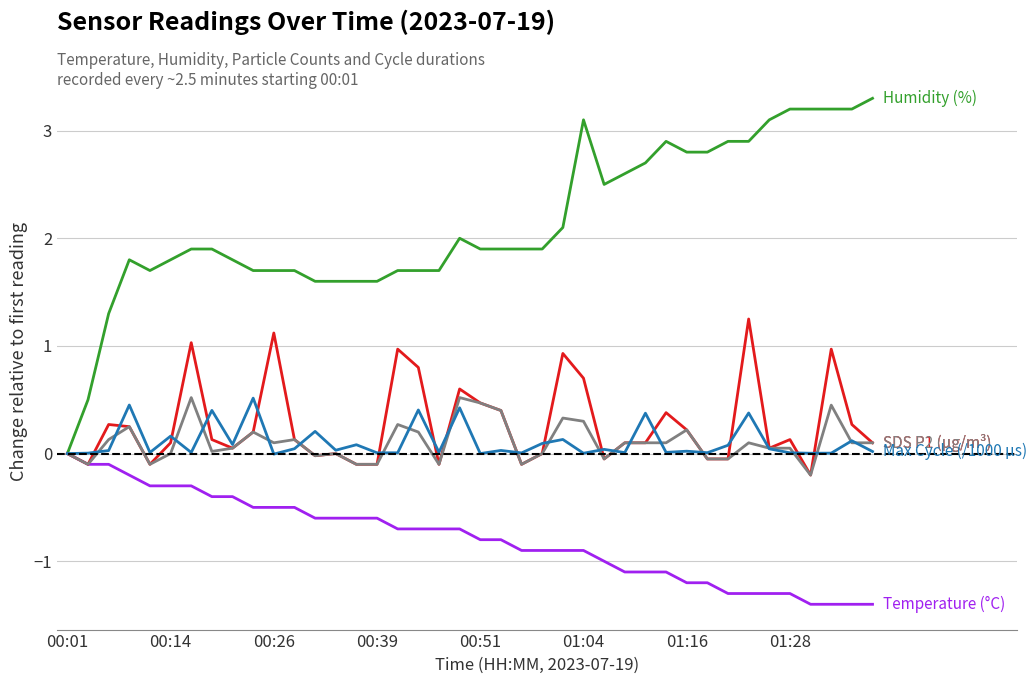

What is the smallest value displayed?

-1.4